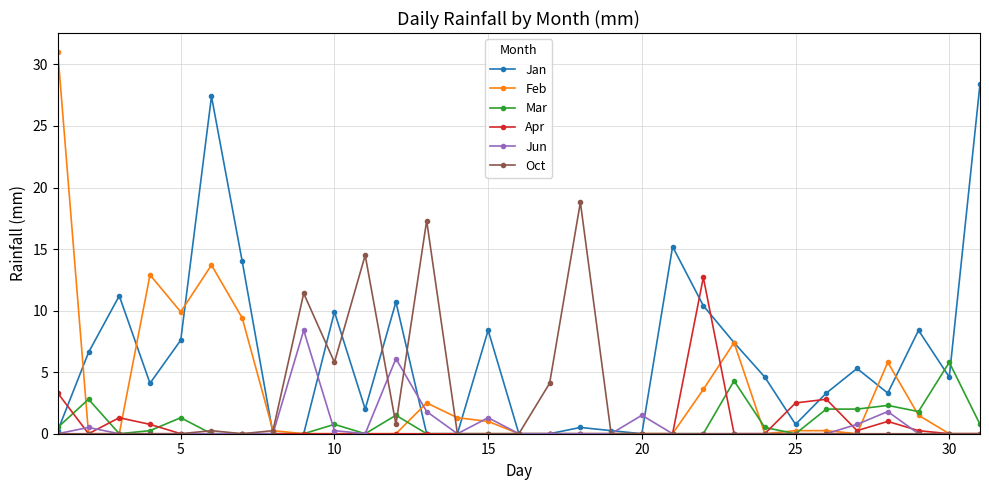

Which series has the largest range (max minus min)?

Feb